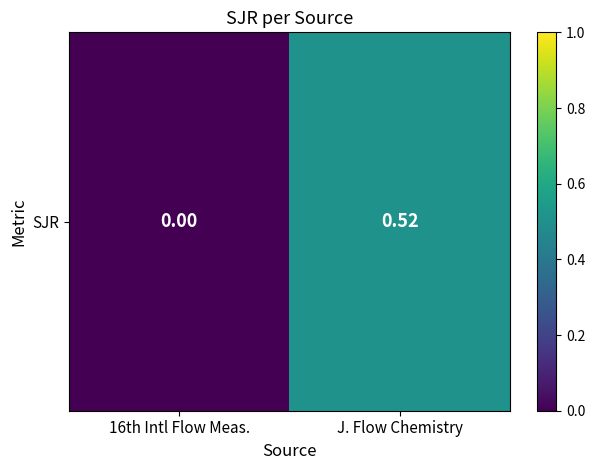

The chart shows a value of 0.3 at 16th Intl Flow Meas.. True or false?

False